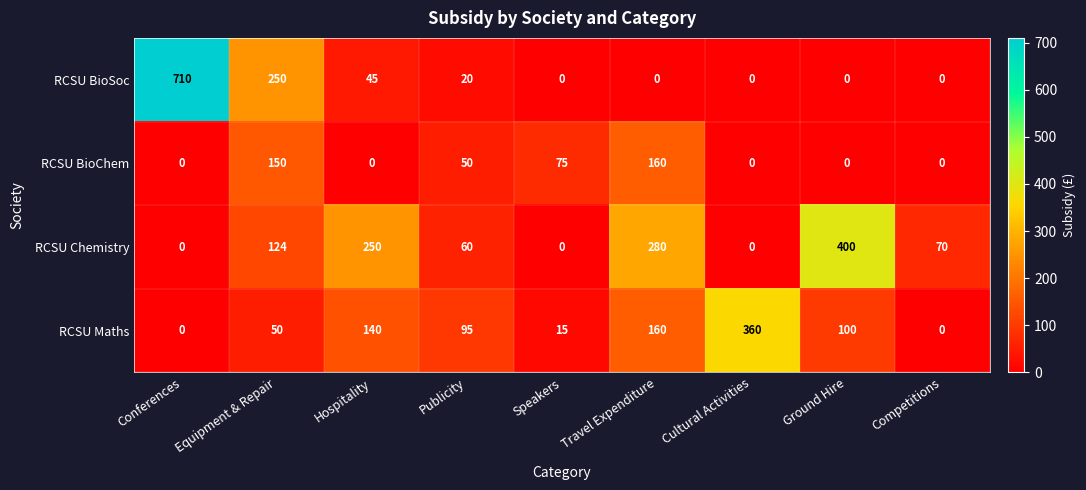

At which category is the sum across all series the highest?

Conferences